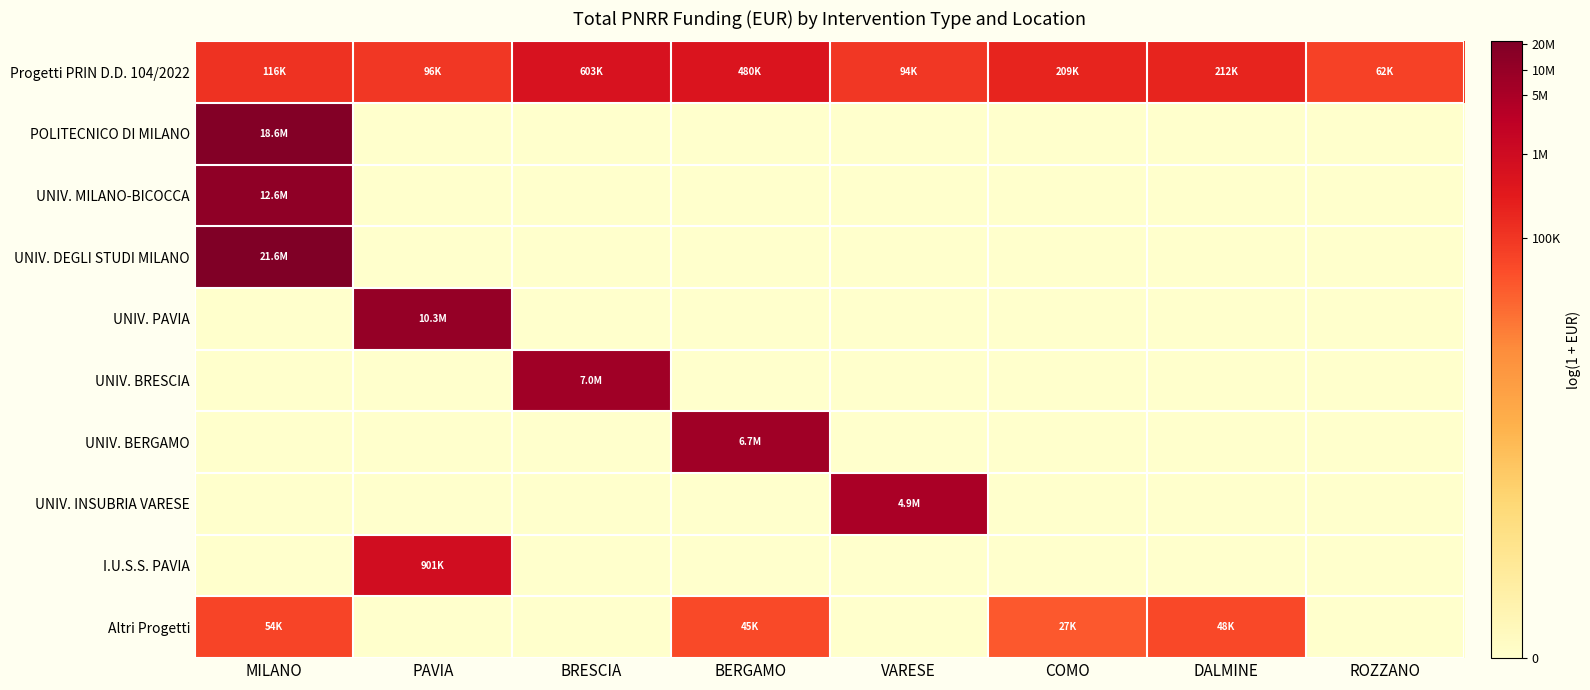

Reading left to right, extract all data points from this chart.

Progetti PRIN D.D. 104/2022: MILANO=11.7	PAVIA=11.5	BRESCIA=13.3	BERGAMO=13.1	VARESE=11.4	COMO=12.2	DALMINE=12.3	ROZZANO=11.0
POLITECNICO DI MILANO: MILANO=16.7	PAVIA=0.0	BRESCIA=0.0	BERGAMO=0.0	VARESE=0.0	COMO=0.0	DALMINE=0.0	ROZZANO=0.0
UNIV. MILANO-BICOCCA: MILANO=16.3	PAVIA=0.0	BRESCIA=0.0	BERGAMO=0.0	VARESE=0.0	COMO=0.0	DALMINE=0.0	ROZZANO=0.0
UNIV. DEGLI STUDI MILANO: MILANO=16.9	PAVIA=0.0	BRESCIA=0.0	BERGAMO=0.0	VARESE=0.0	COMO=0.0	DALMINE=0.0	ROZZANO=0.0
UNIV. PAVIA: MILANO=0.0	PAVIA=16.1	BRESCIA=0.0	BERGAMO=0.0	VARESE=0.0	COMO=0.0	DALMINE=0.0	ROZZANO=0.0
UNIV. BRESCIA: MILANO=0.0	PAVIA=0.0	BRESCIA=15.8	BERGAMO=0.0	VARESE=0.0	COMO=0.0	DALMINE=0.0	ROZZANO=0.0
UNIV. BERGAMO: MILANO=0.0	PAVIA=0.0	BRESCIA=0.0	BERGAMO=15.7	VARESE=0.0	COMO=0.0	DALMINE=0.0	ROZZANO=0.0
UNIV. INSUBRIA VARESE: MILANO=0.0	PAVIA=0.0	BRESCIA=0.0	BERGAMO=0.0	VARESE=15.4	COMO=0.0	DALMINE=0.0	ROZZANO=0.0
I.U.S.S. PAVIA: MILANO=0.0	PAVIA=13.7	BRESCIA=0.0	BERGAMO=0.0	VARESE=0.0	COMO=0.0	DALMINE=0.0	ROZZANO=0.0
Altri Progetti: MILANO=10.9	PAVIA=0.0	BRESCIA=0.0	BERGAMO=10.7	VARESE=0.0	COMO=10.2	DALMINE=10.8	ROZZANO=0.0